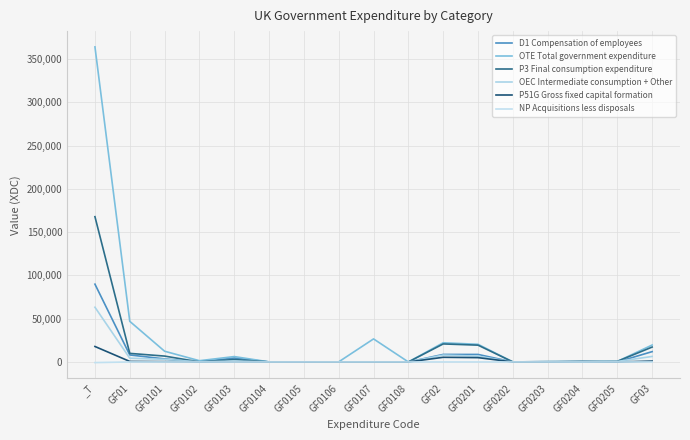

Which series has the widest spread of values?

OTE Total government expenditure